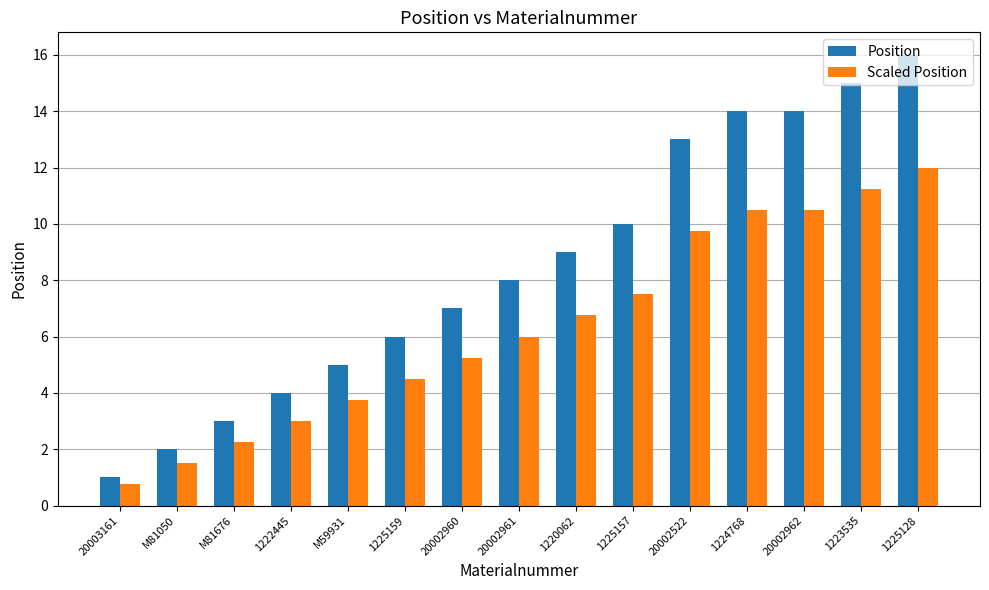

What is the label of the 13th bar from the left?

20002962